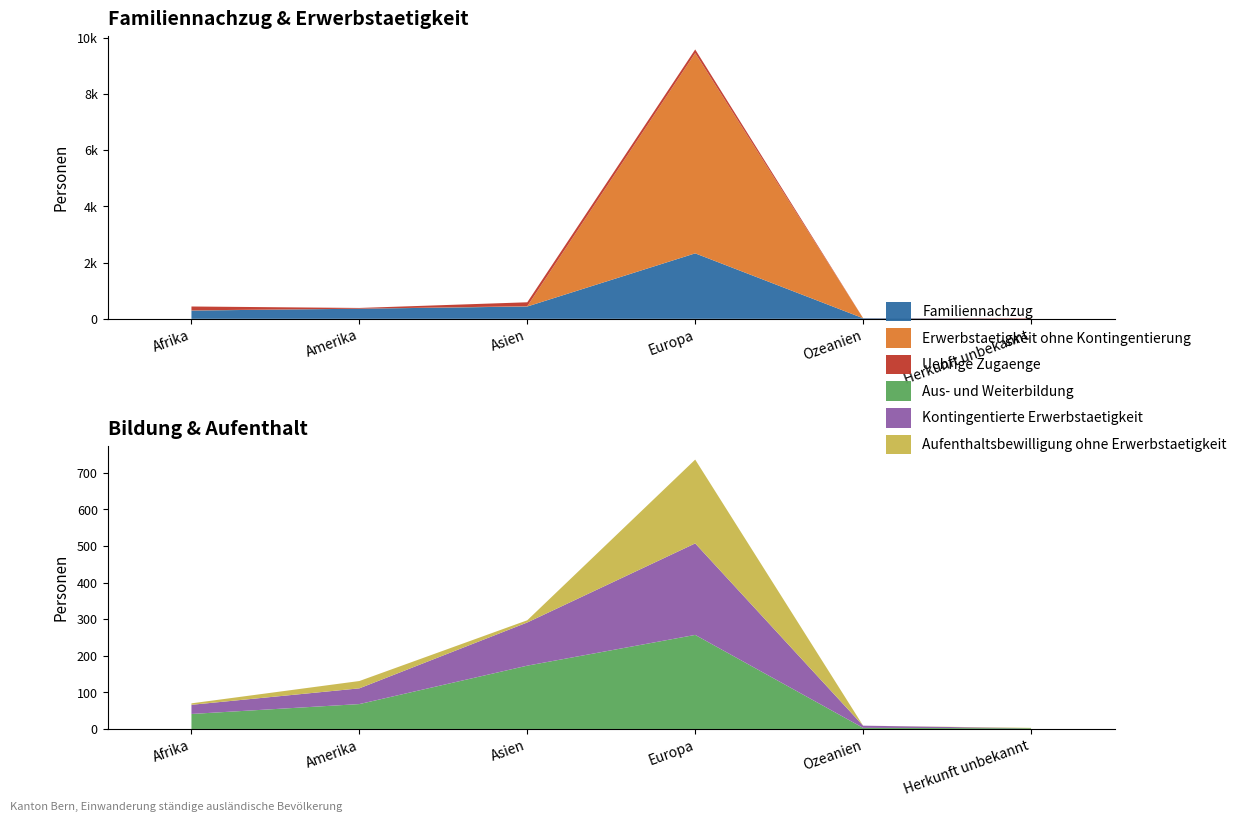

Reading left to right, list all the values displayed in this chart.

Familiennachzug: Afrika=295	Amerika=360	Asien=439	Europa=2331	Ozeanien=21	Herkunft unbekannt=3
Erwerbstaetigkeit ohne Kontingentierung: Afrika=7	Amerika=1	Asien=11	Europa=7130	Ozeanien=0	Herkunft unbekannt=0
Uebrige Zugaenge: Afrika=137	Amerika=26	Asien=139	Europa=129	Ozeanien=3	Herkunft unbekannt=16
Aus- und Weiterbildung: Afrika=41	Amerika=68	Asien=173	Europa=257	Ozeanien=3	Herkunft unbekannt=2
Kontingentierte Erwerbstaetigkeit: Afrika=25	Amerika=43	Asien=118	Europa=250	Ozeanien=6	Herkunft unbekannt=0
Aufenthaltsbewilligung ohne Erwerbstaetigkeit: Afrika=4	Amerika=20	Asien=6	Europa=229	Ozeanien=0	Herkunft unbekannt=1